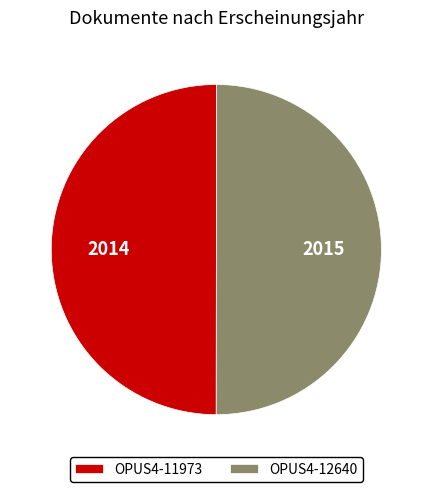

What is the ratio of the value at OPUS4-12640 to the value at OPUS4-11973?

1.0